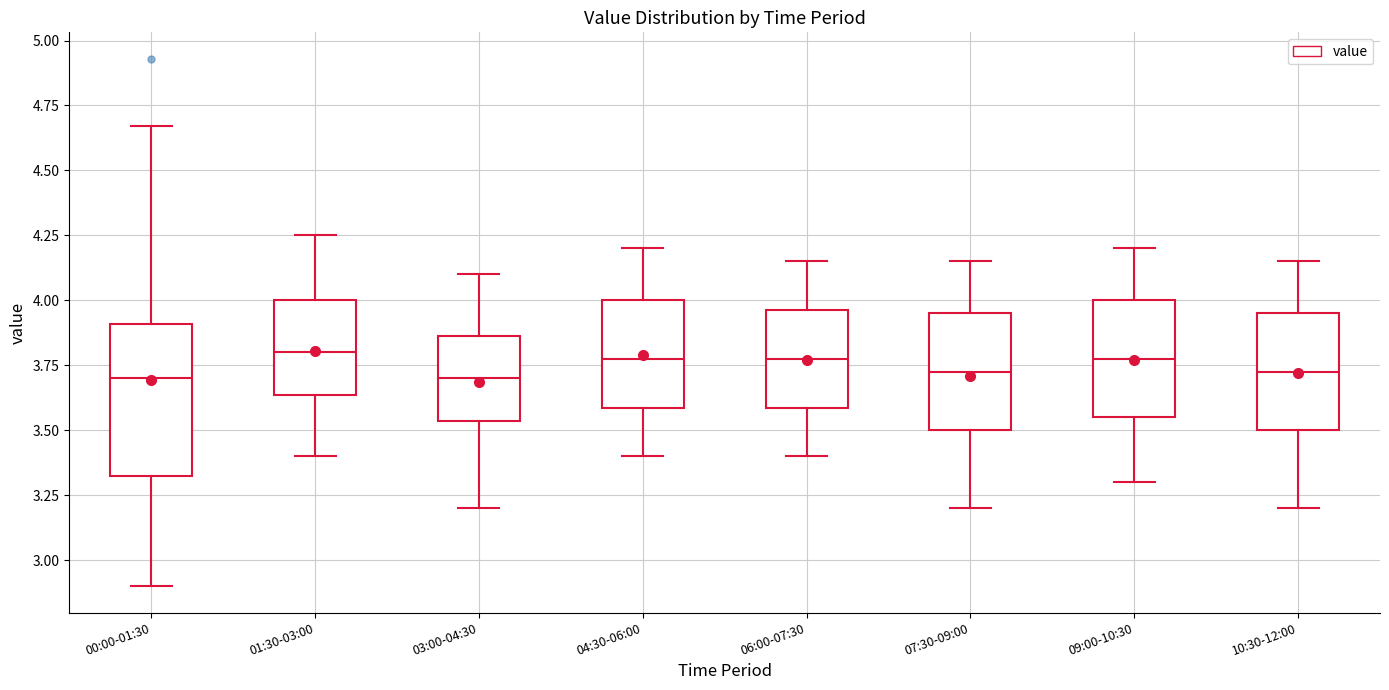

Reading left to right, transcribe this box plot: for each box, give where its median line is, the range the box spans, and where its two whiskers end, as read against the y-axis. The values are not printed on the chart, so give them approximately, as read against the axis.

00:00-01:30: median 3.70, box 3.30 to 3.90, whiskers 2.90 to 4.65
01:30-03:00: median 3.80, box 3.65 to 4.00, whiskers 3.40 to 4.25
03:00-04:30: median 3.70, box 3.55 to 3.85, whiskers 3.20 to 4.10
04:30-06:00: median 3.80, box 3.60 to 4.00, whiskers 3.40 to 4.20
06:00-07:30: median 3.80, box 3.60 to 3.95, whiskers 3.40 to 4.15
07:30-09:00: median 3.75, box 3.50 to 3.95, whiskers 3.20 to 4.15
09:00-10:30: median 3.80, box 3.55 to 4.00, whiskers 3.30 to 4.20
10:30-12:00: median 3.75, box 3.50 to 3.95, whiskers 3.20 to 4.15